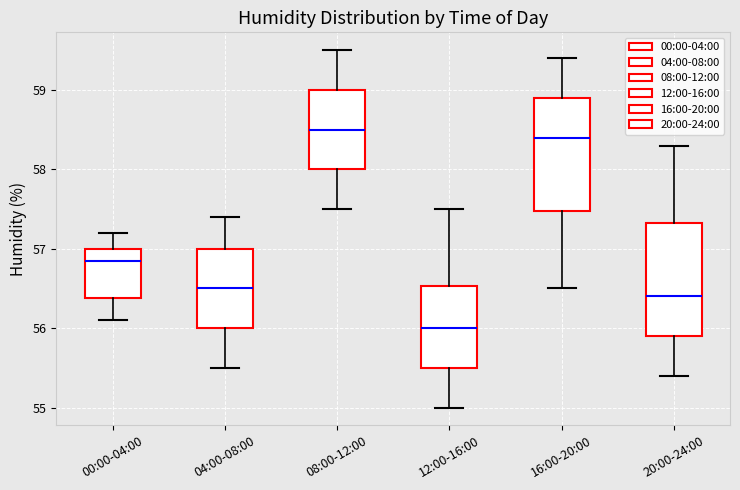

Reading left to right, transcribe this box plot: for each box, give where its median line is, the range the box spans, and where its two whiskers end, as read against the y-axis. The values are not printed on the chart, so give them approximately, as read against the axis.

00:00-04:00: median 56.9, box 56.4 to 57.0, whiskers 56.1 to 57.2
04:00-08:00: median 56.5, box 56.0 to 57.0, whiskers 55.5 to 57.4
08:00-12:00: median 58.5, box 58.0 to 59.0, whiskers 57.5 to 59.5
12:00-16:00: median 56.0, box 55.5 to 56.5, whiskers 55.0 to 57.5
16:00-20:00: median 58.4, box 57.5 to 58.9, whiskers 56.5 to 59.4
20:00-24:00: median 56.4, box 55.9 to 57.3, whiskers 55.4 to 58.3